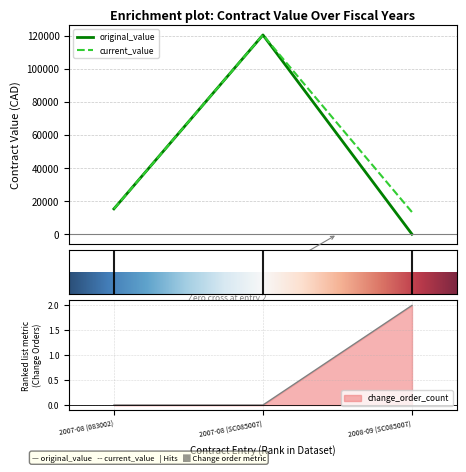

Reading left to right, transcribe all the data shown in this chart.

original_value: 2007-08 (083002)=15314.0	2007-08 (SC085007)=120400.0	2008-09 (SC085007)=0.0
current_value: 2007-08 (083002)=15314.0	2007-08 (SC085007)=120400.0	2008-09 (SC085007)=13348.0
change_order_count: 2007-08 (083002)=0.0	2007-08 (SC085007)=0.0	2008-09 (SC085007)=2.0